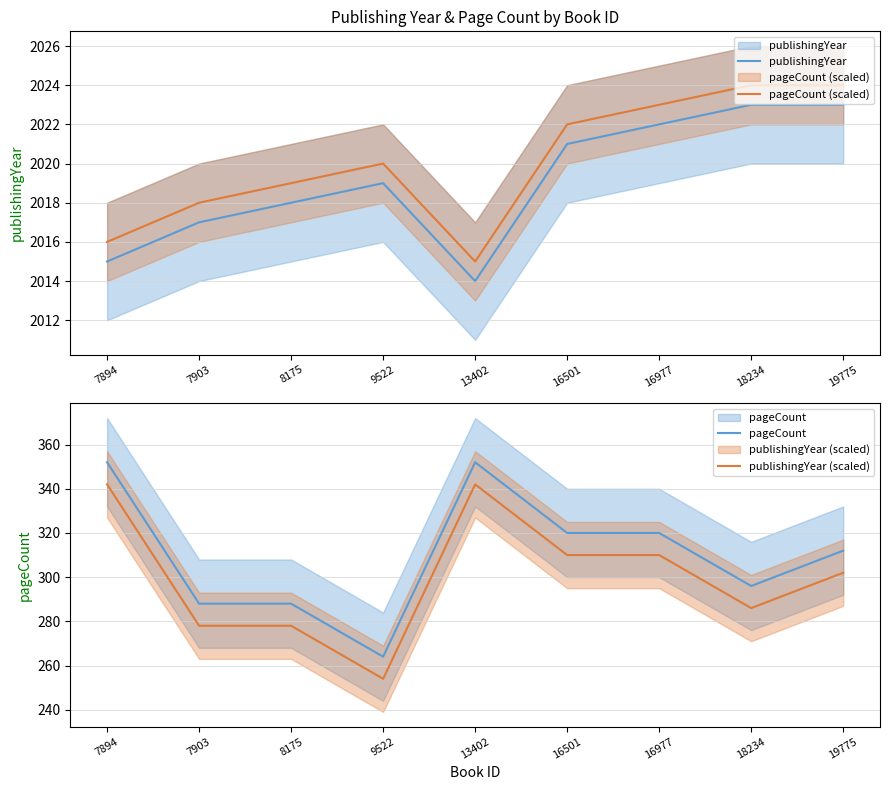

Reading left to right, list all the values displayed in this chart.

publishingYear: 7894=2015	7903=2017	8175=2018	9522=2019	13402=2014	16501=2021	16977=2022	18234=2023	19775=2023
pageCount (scaled): 7894=2016	7903=2018	8175=2019	9522=2020	13402=2015	16501=2022	16977=2023	18234=2024	19775=2024
pageCount: 7894=352	7903=288	8175=288	9522=264	13402=352	16501=320	16977=320	18234=296	19775=312
publishingYear (scaled): 7894=342	7903=278	8175=278	9522=254	13402=342	16501=310	16977=310	18234=286	19775=302